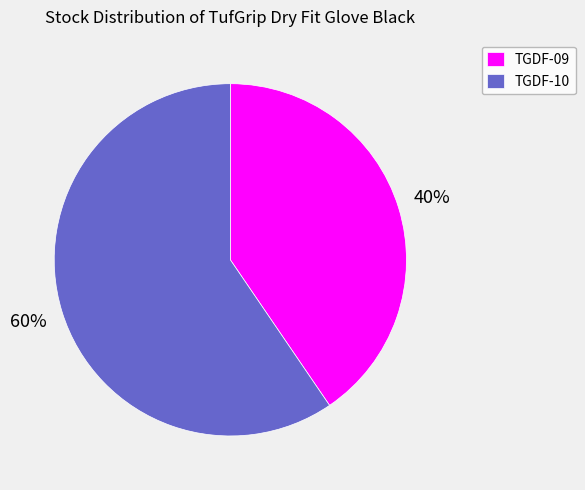

The TGDF-10 slice represents 67% of the pie. True or false?

False